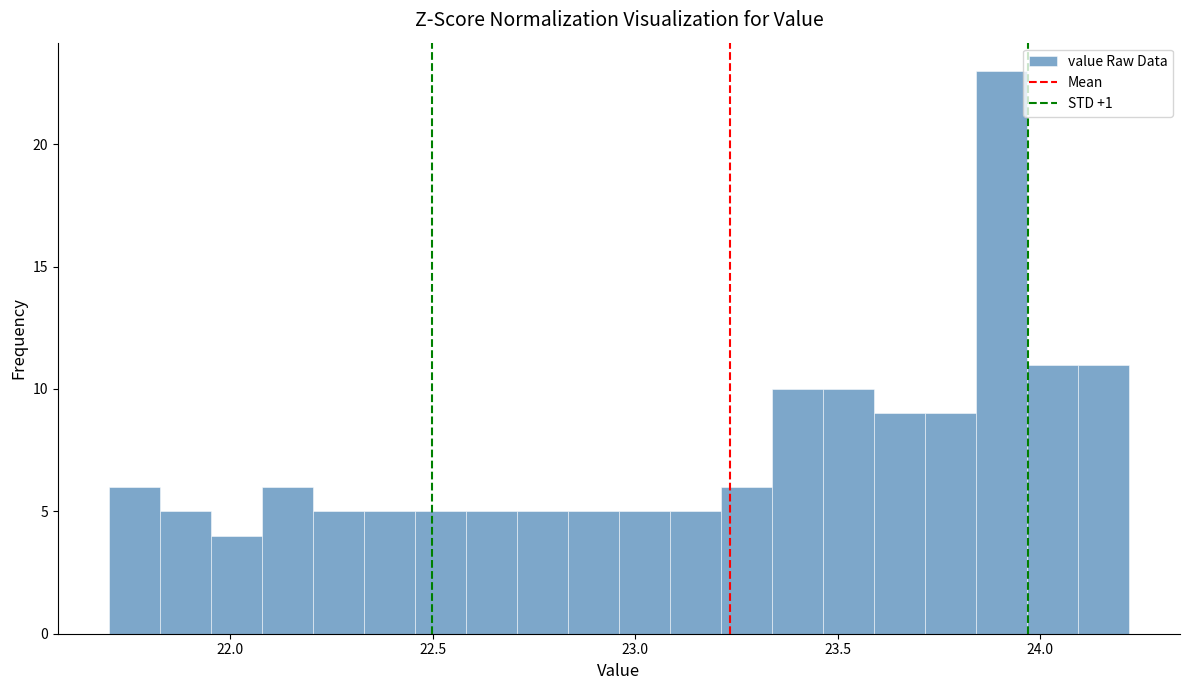

Read against the x-axis, roughly where is the centre of the tallest bar?

23.90